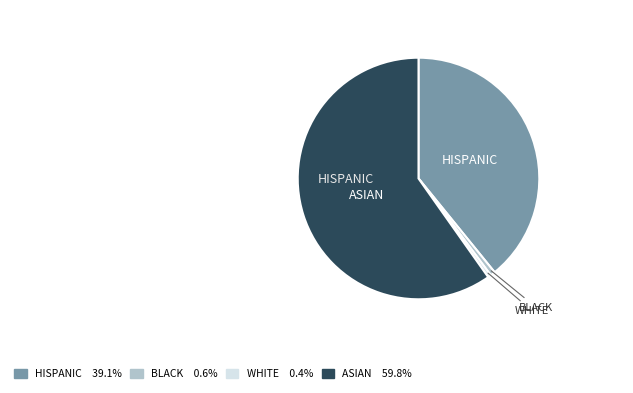

Is there a majority slice in this chart?

Yes